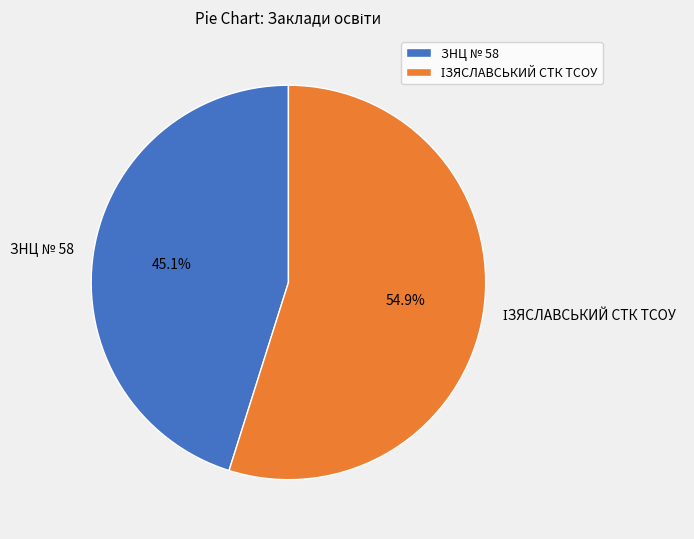

Does any single category account for the majority?

Yes